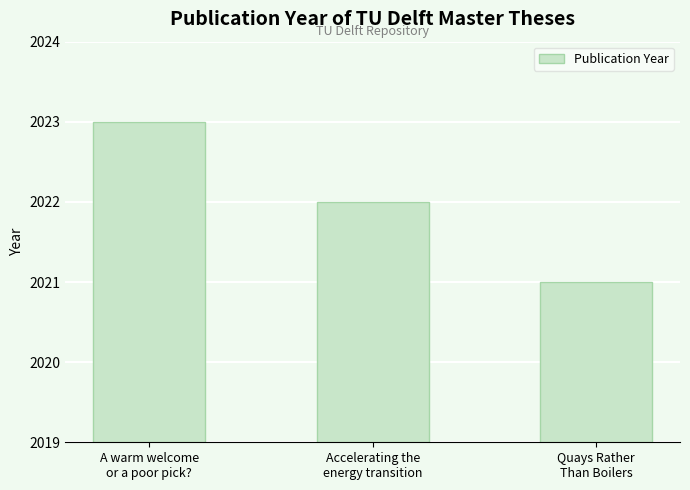

How many data points does each series have?

3